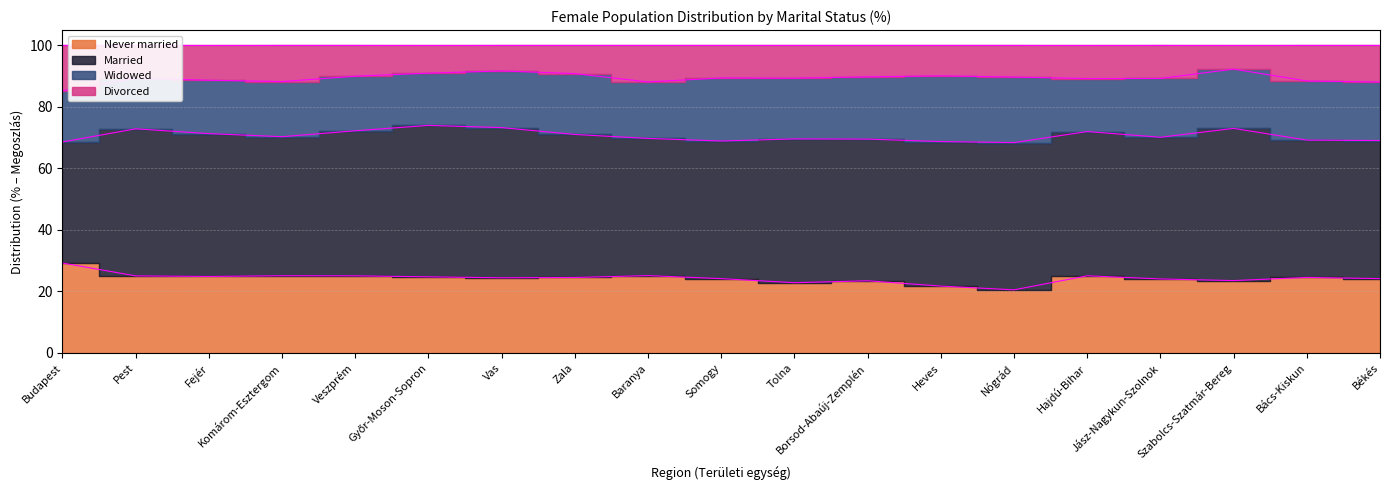

The value of Divorced at Baranya is 88.1. True or false?

True